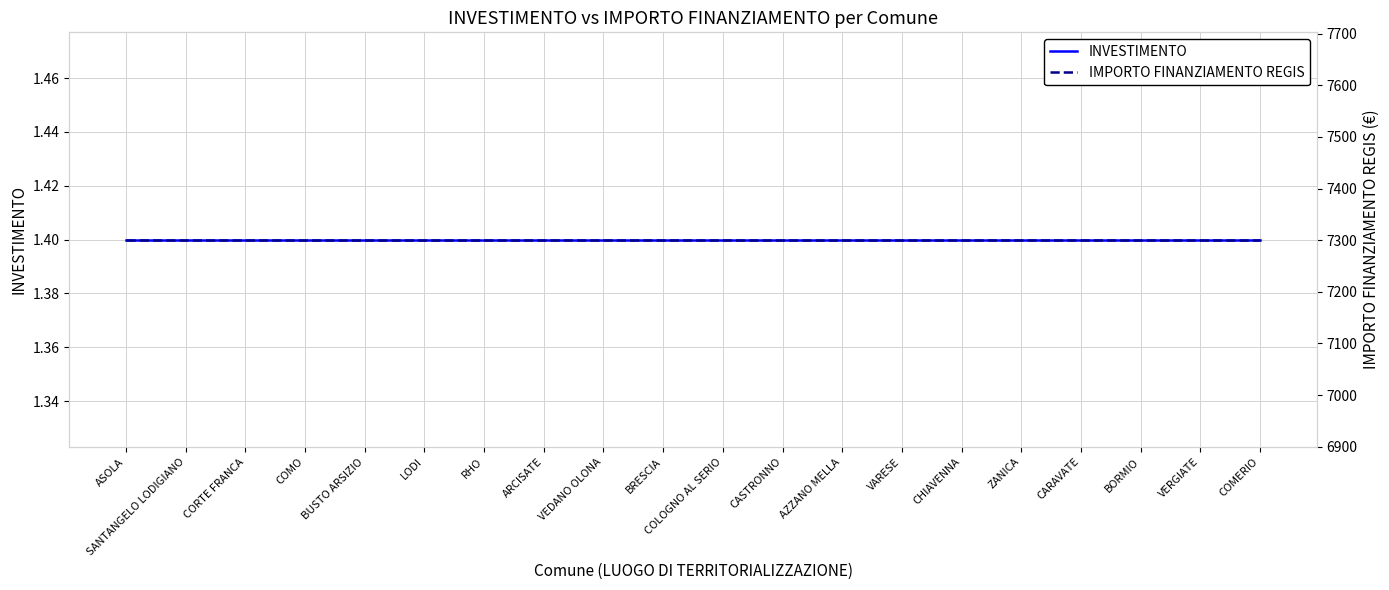

The IMPORTO FINANZIAMENTO REGIS series shows 1854.7 at SANTANGELO LODIGIANO. True or false?

False